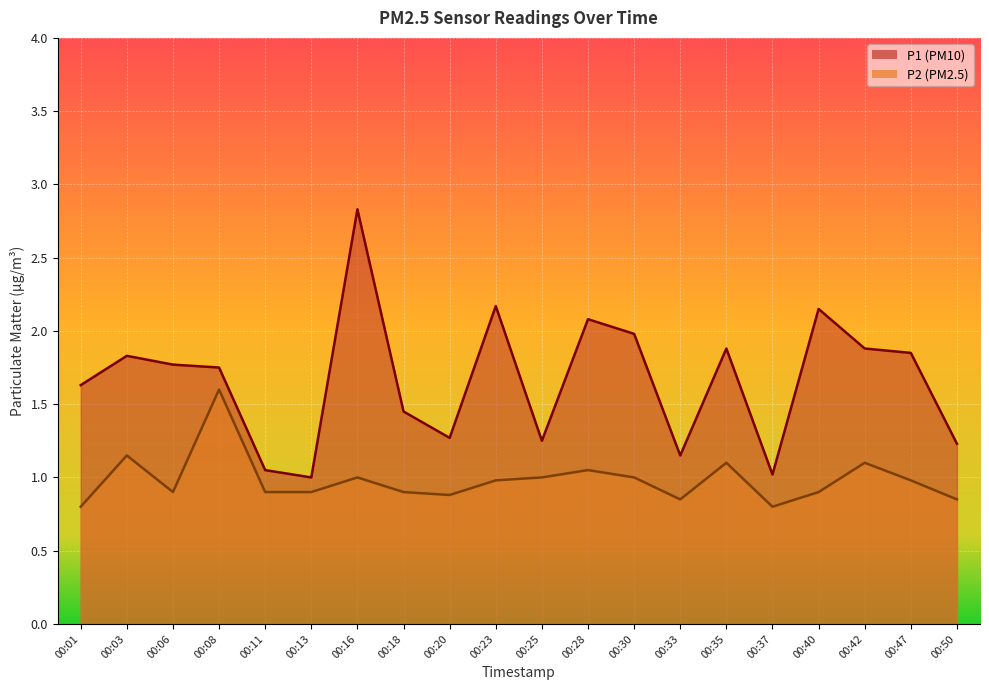

What are all the series names shown in the legend?

P1, P2